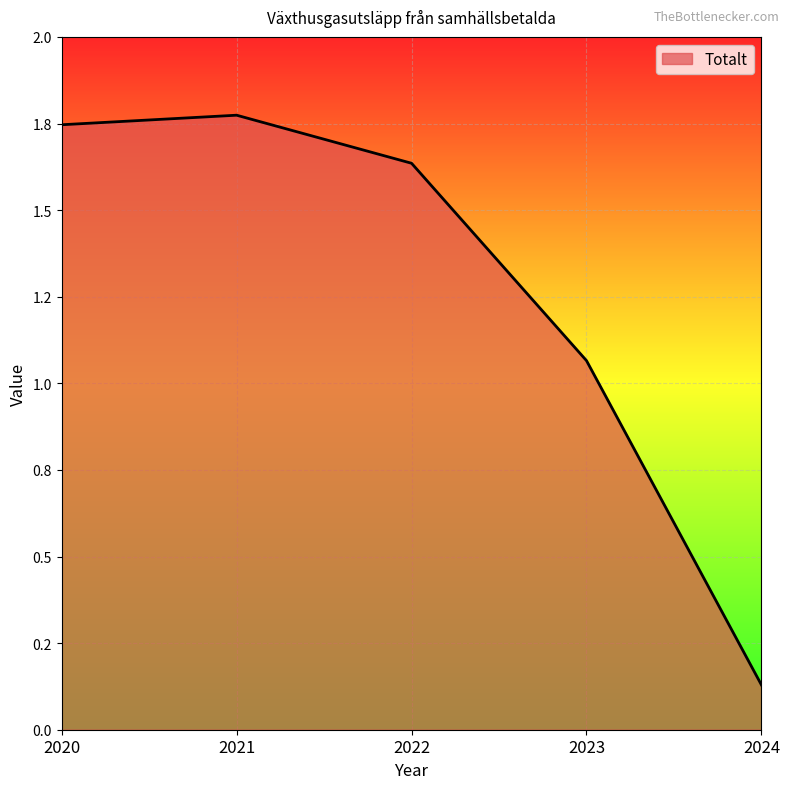

What is the sum of the values at 2021 and 2022?

3.4